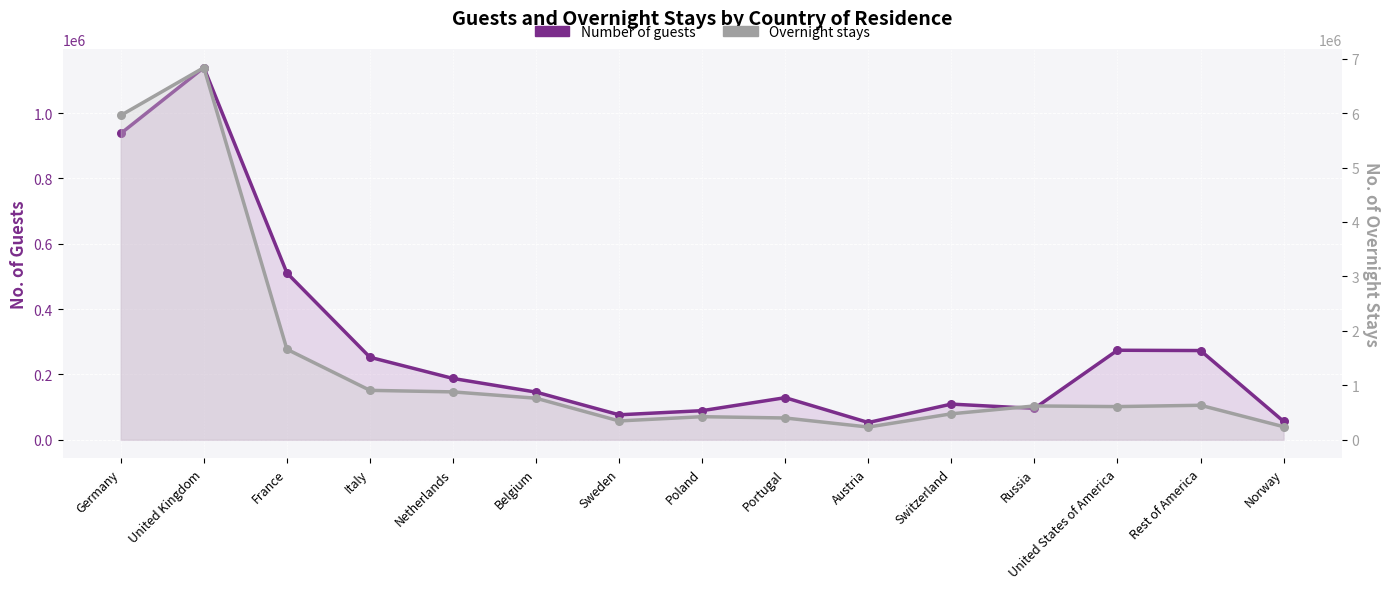

Which series has the largest total across all categories?

Overnight stays